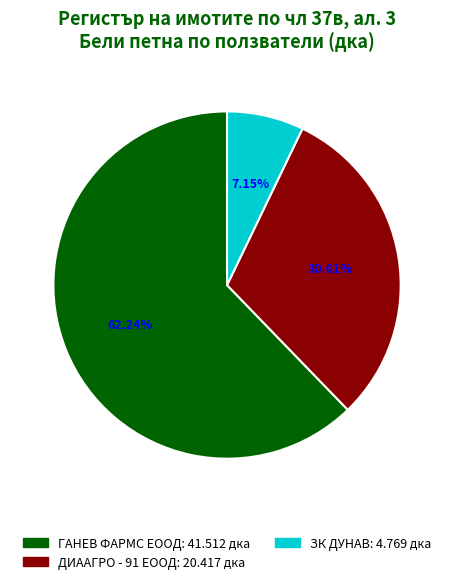

What percentage is the ДИААГРО - 91 ЕООД slice, to the nearest percent?

31%